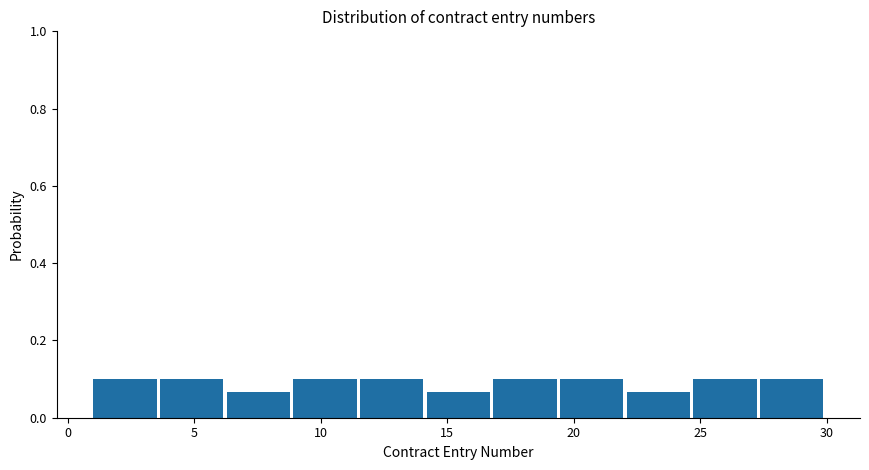

Reading left to right, transcribe this chart: for each bar, give the range it covers on the x-axis and its height. Neither the bar edges nor the heights are printed on the chart, so give them approximately, as read against the axes.

1.0 to 3.5: 0.10
3.5 to 6.5: 0.10
6.5 to 9.0: 0.06
9.0 to 11.5: 0.10
11.5 to 14.0: 0.10
14.0 to 17.0: 0.06
17.0 to 19.5: 0.10
19.5 to 22.0: 0.10
22.0 to 24.5: 0.06
24.5 to 27.5: 0.10
27.5 to 30.0: 0.10